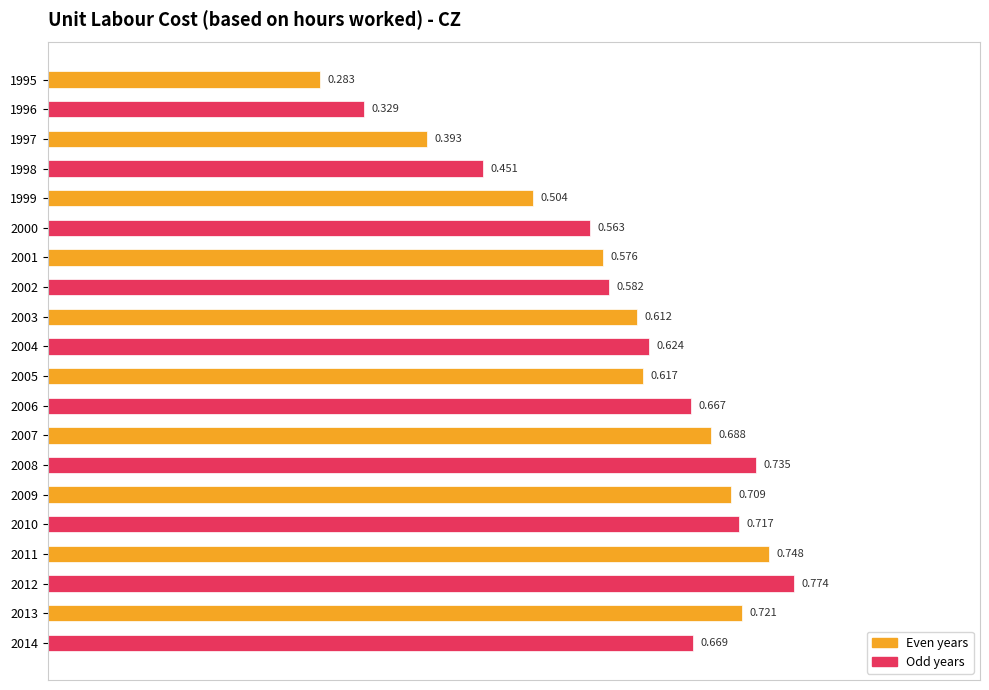

List the labels in order of value, smallest first.

1995, 1996, 1997, 1998, 1999, 2000, 2001, 2002, 2003, 2005, 2004, 2006, 2014, 2007, 2009, 2010, 2013, 2008, 2011, 2012